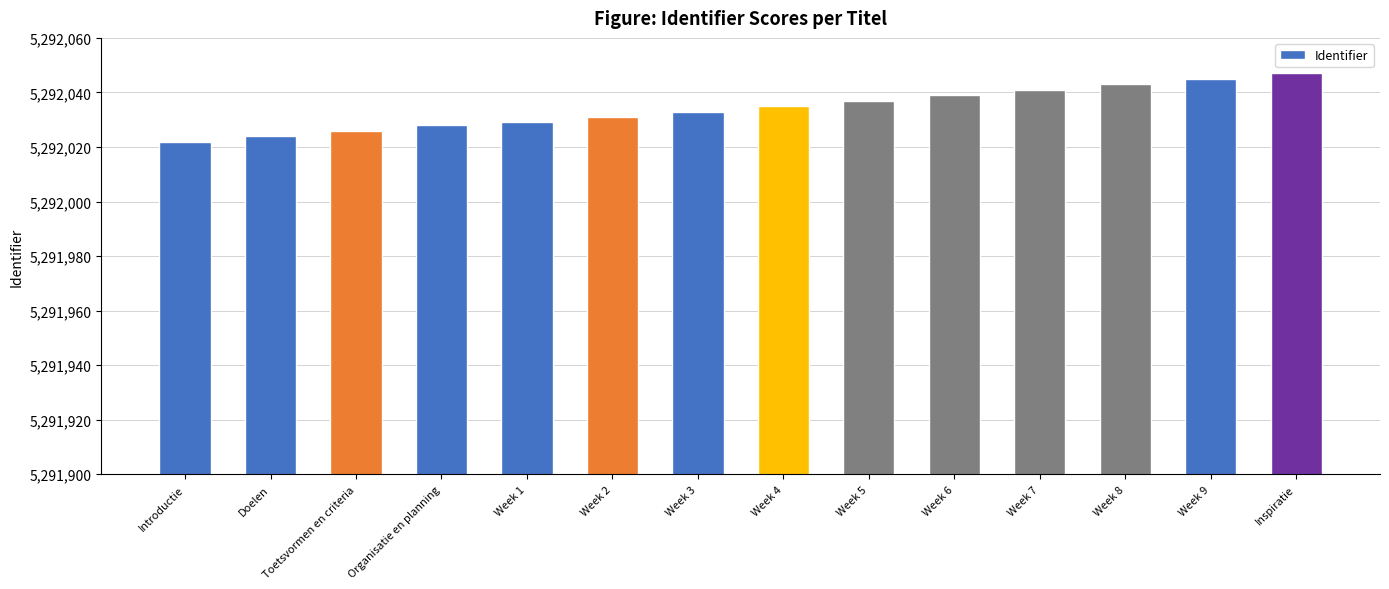

The value at Week 3 is 7233059. True or false?

False